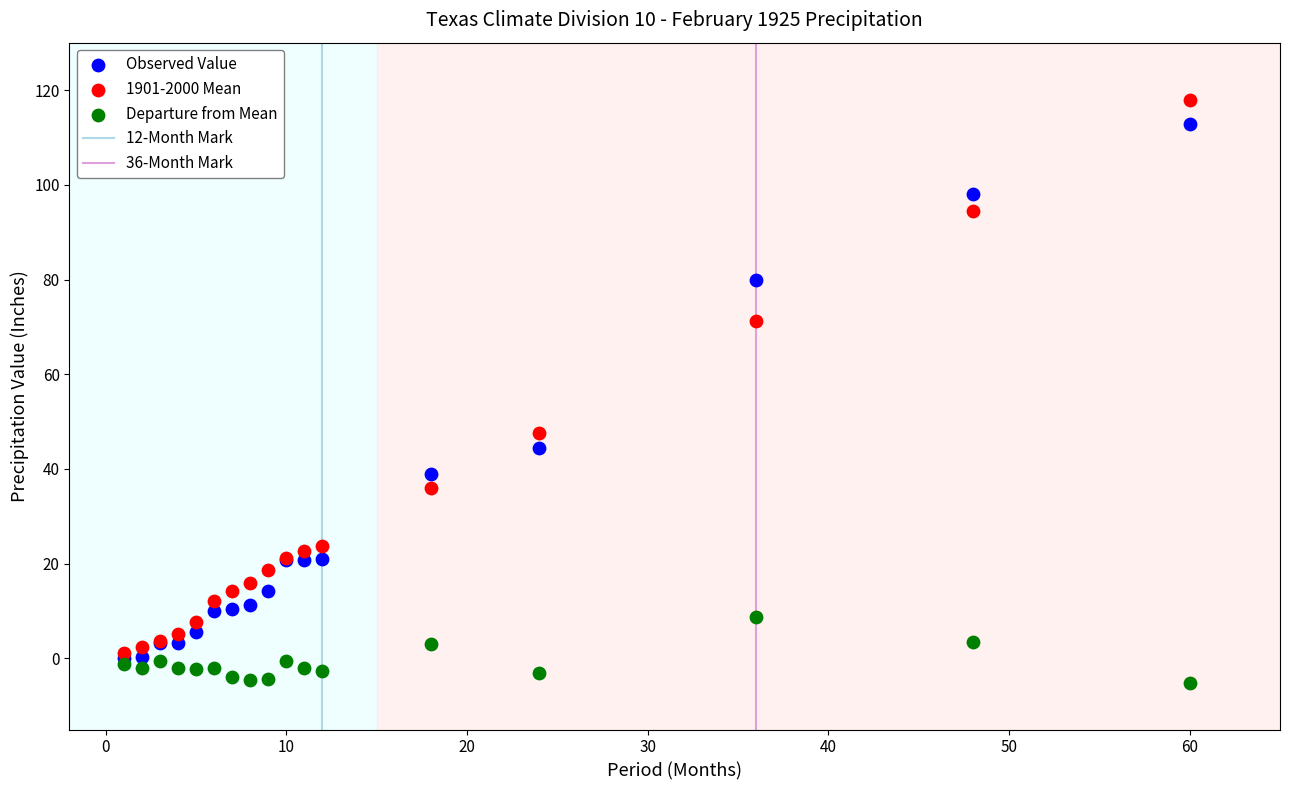

Which series has the largest Y range (max minus min)?

1901-2000 Mean